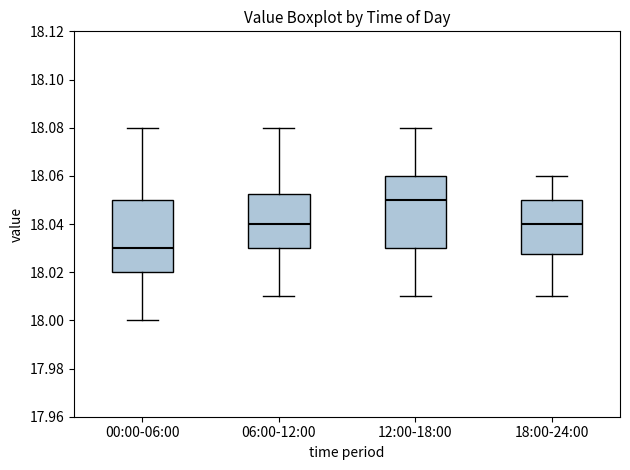

Where does the upper whisker of the box for 06:00-12:00 end on the y-axis? The values are not printed on the chart, so give them approximately, as read against the axis.

18.080